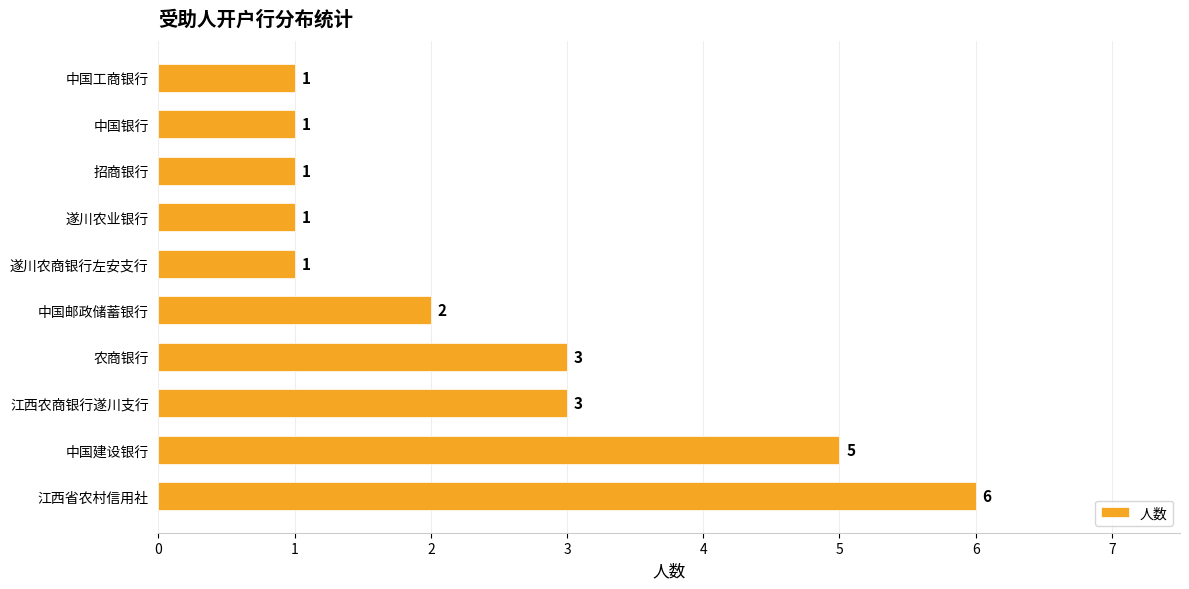

What is the sum of the values at 中国银行 and 农商银行?

4